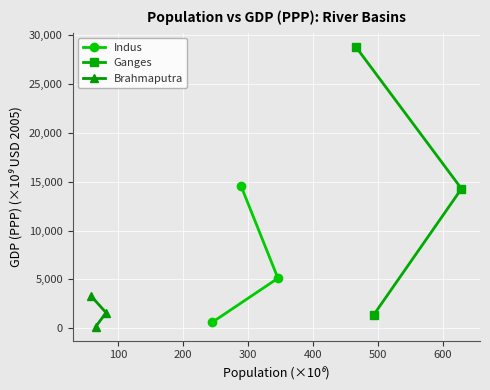

Reading left to right, list all the values displayed in this chart.

Indus: 631	5124	14574
Ganges: 1410	14276	28796
Brahmaputra: 165	1601	3299